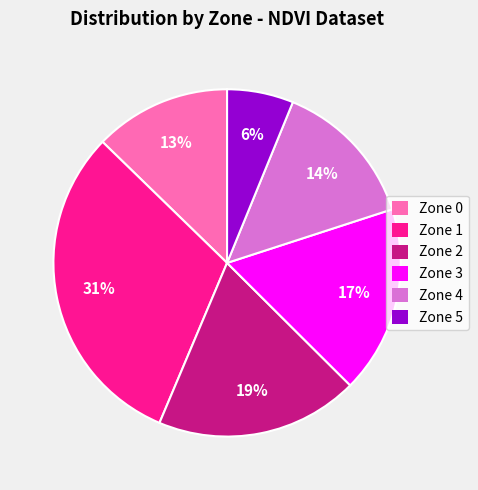

Rank the categories by value from lowest to highest.

Zone 5, Zone 0, Zone 4, Zone 3, Zone 2, Zone 1